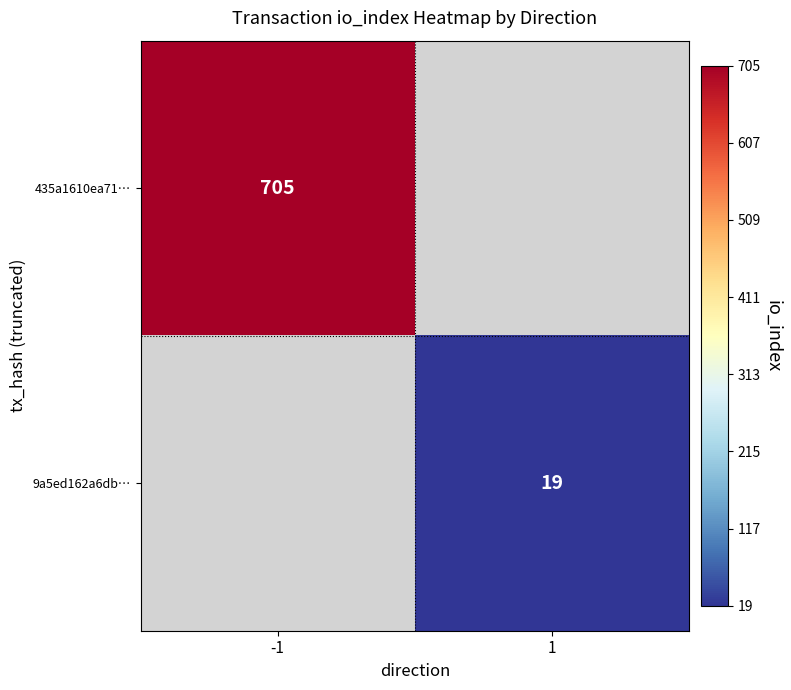

Count the number of categories in the chart.

2